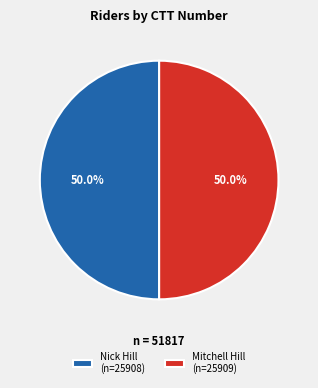

What is the total percentage of Nick Hill (n=25908) and Mitchell Hill (n=25909)?

100.0%